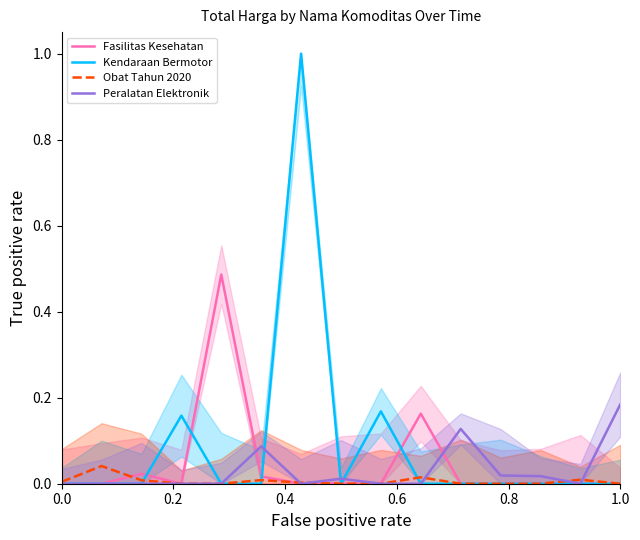

How many series are shown in this chart?

4